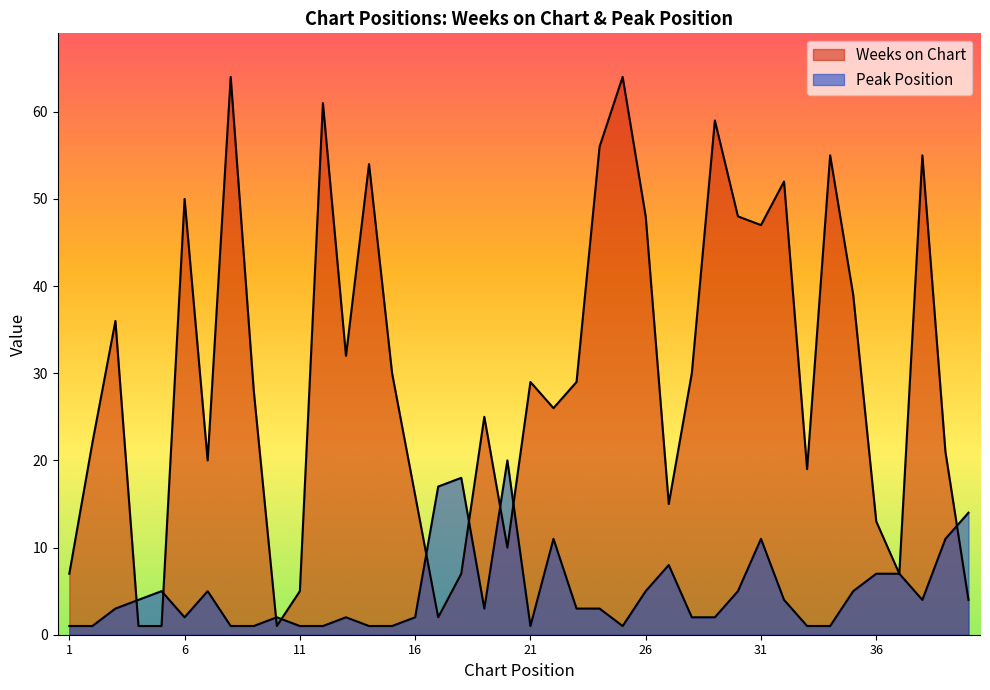

Does the chart display data point markers on the line(s)?

No